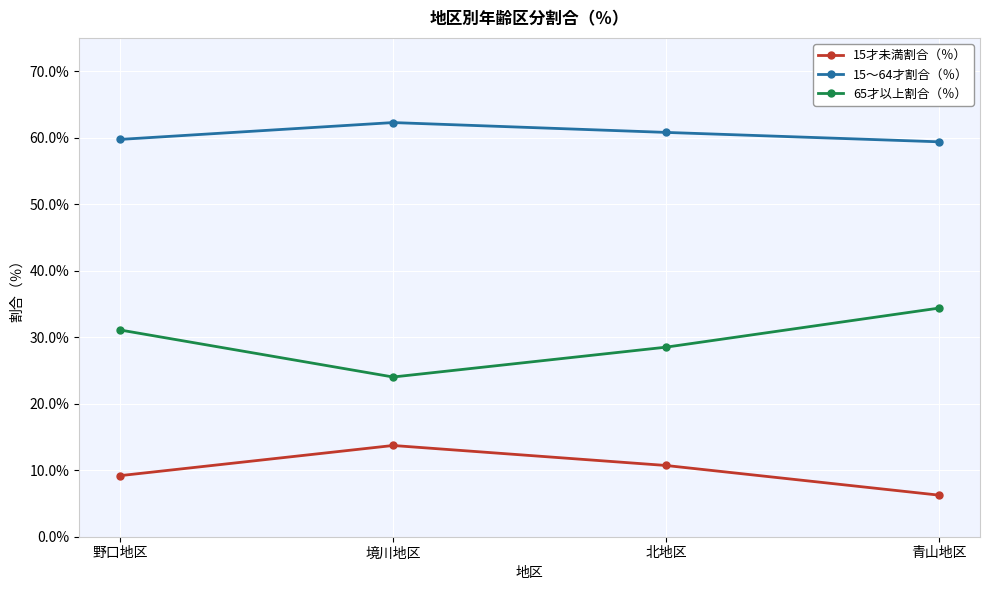

At which category does the chart reach its peak across all series?

境川地区